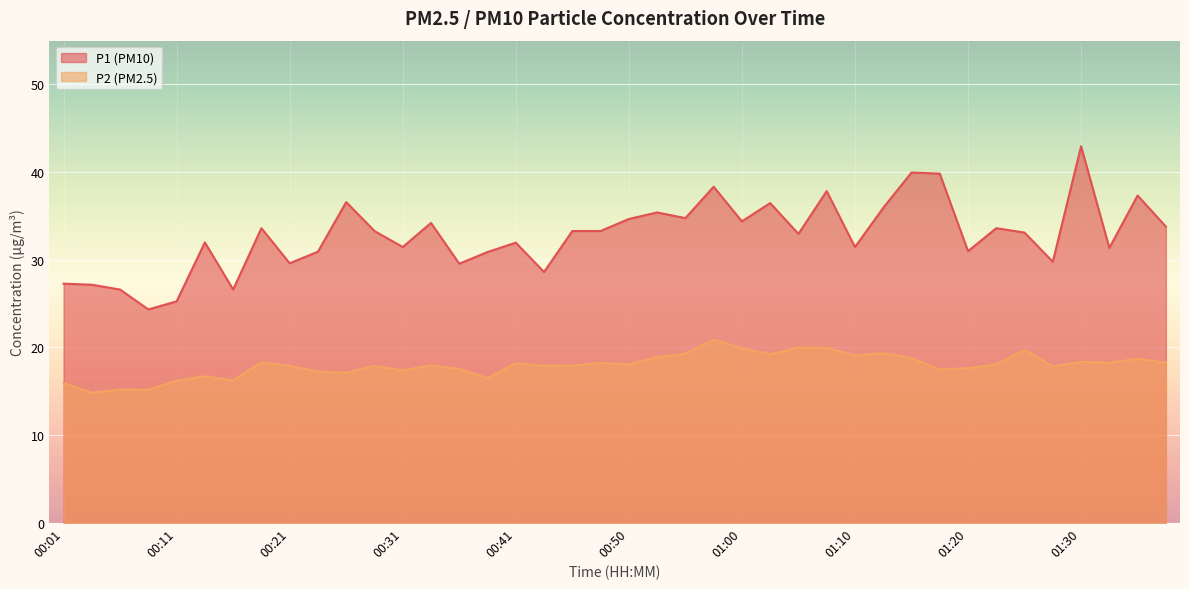

What is the sum of the P2 values at 00:31 and 00:46?

35.3